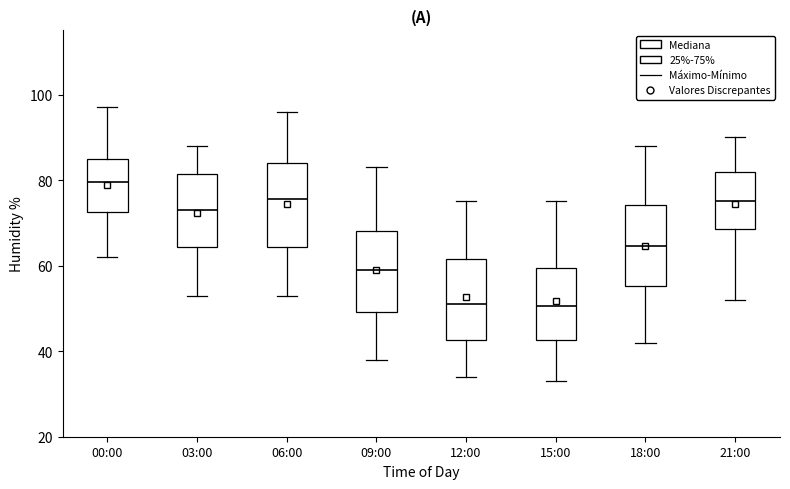

Reading left to right, read every box against the y-axis: the position of its median line, the range the box covers, and the ends of its whiskers. The values are not printed on the chart, so give them approximately, as read against the axis.

00:00: median 80, box 72 to 86, whiskers 62 to 98
03:00: median 74, box 64 to 82, whiskers 54 to 88
06:00: median 76, box 64 to 84, whiskers 54 to 96
09:00: median 60, box 50 to 68, whiskers 38 to 84
12:00: median 52, box 42 to 62, whiskers 34 to 76
15:00: median 50, box 42 to 60, whiskers 34 to 76
18:00: median 64, box 56 to 74, whiskers 42 to 88
21:00: median 76, box 68 to 82, whiskers 52 to 90